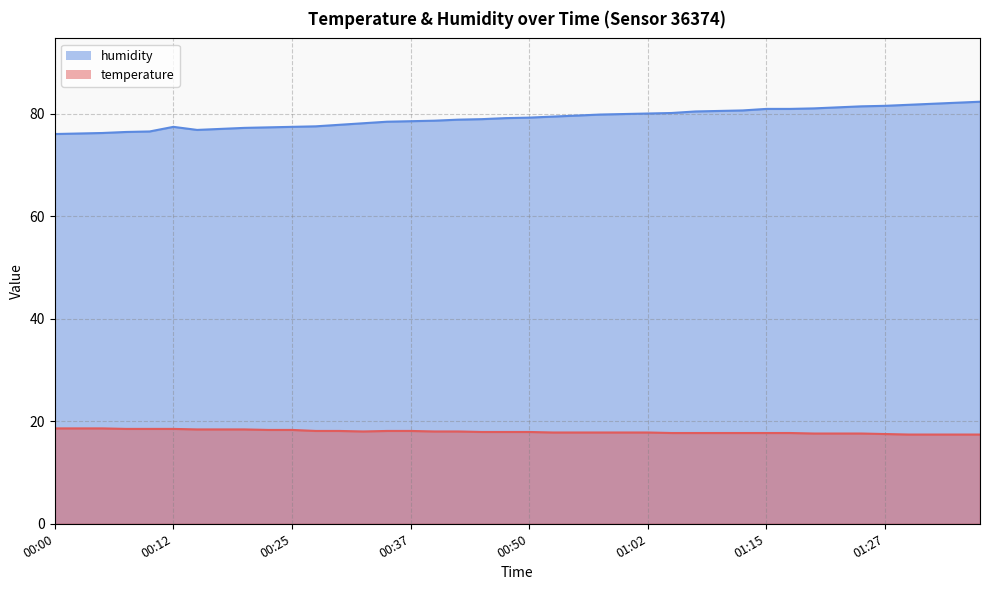

At which label does humidity first exceed 79?

00:47